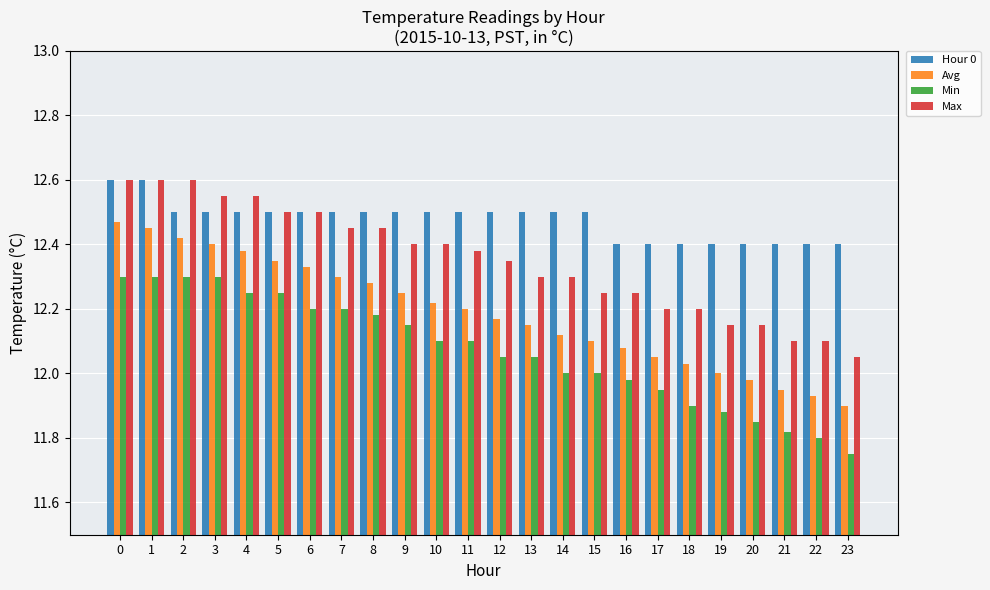

Which category has the lowest value across all series?

23